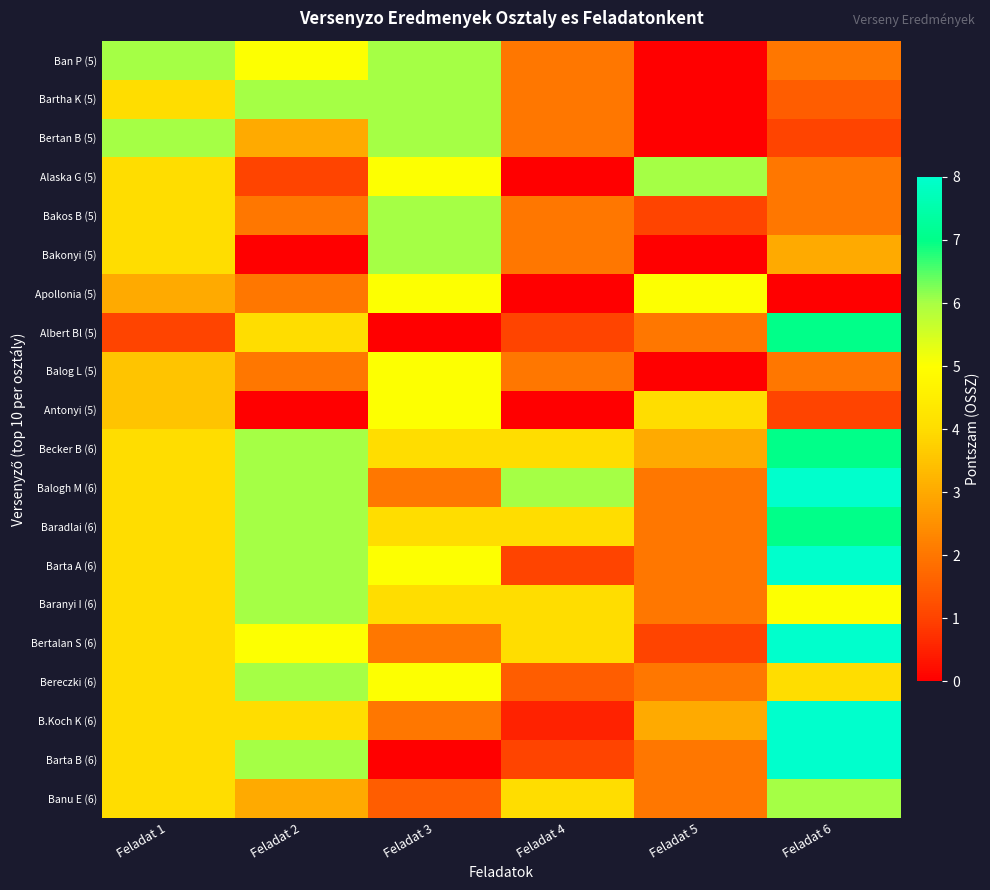

Between Feladat 3 and Feladat 6, which series saw the biggest shift?

Barta B (6)